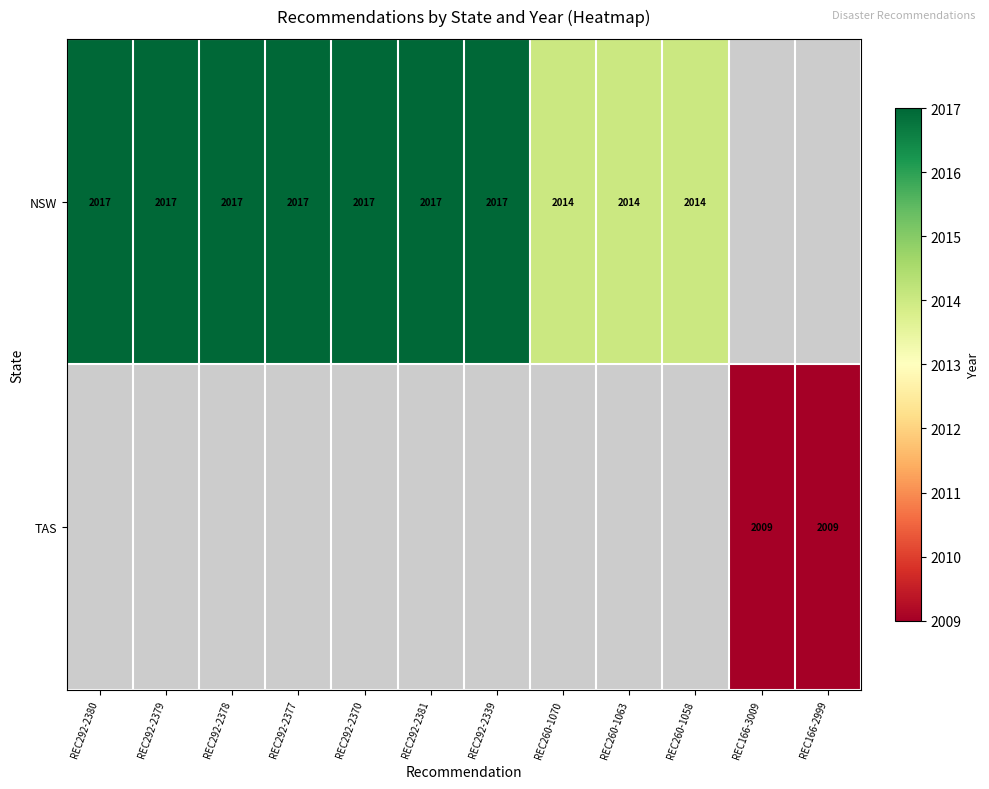

What is the sum of the NSW values at REC292-2378 and REC260-1070?

4031